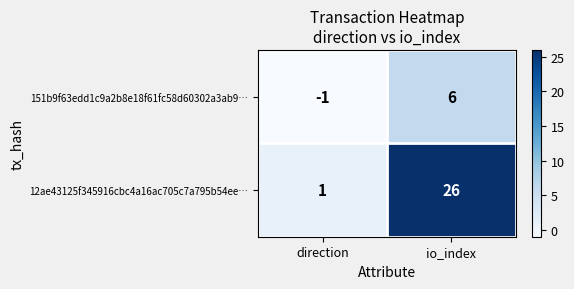

Reading left to right, extract all data points from this chart.

151b9f63edd1c9a2b8e18f61fc58d60302a3ab9…: direction=-1	io_index=6
12ae43125f345916cbc4a16ac705c7a795b54ee…: direction=1	io_index=26